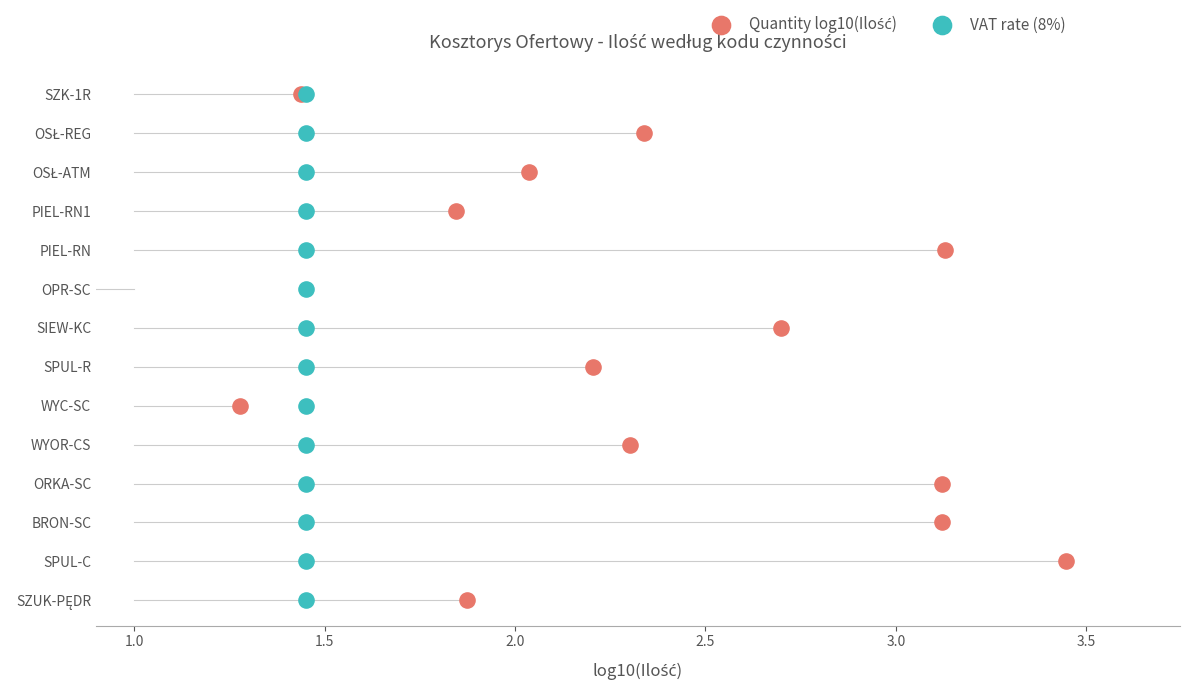

Which series has the largest Y range (max minus min)?

Quantity log10(Ilość)